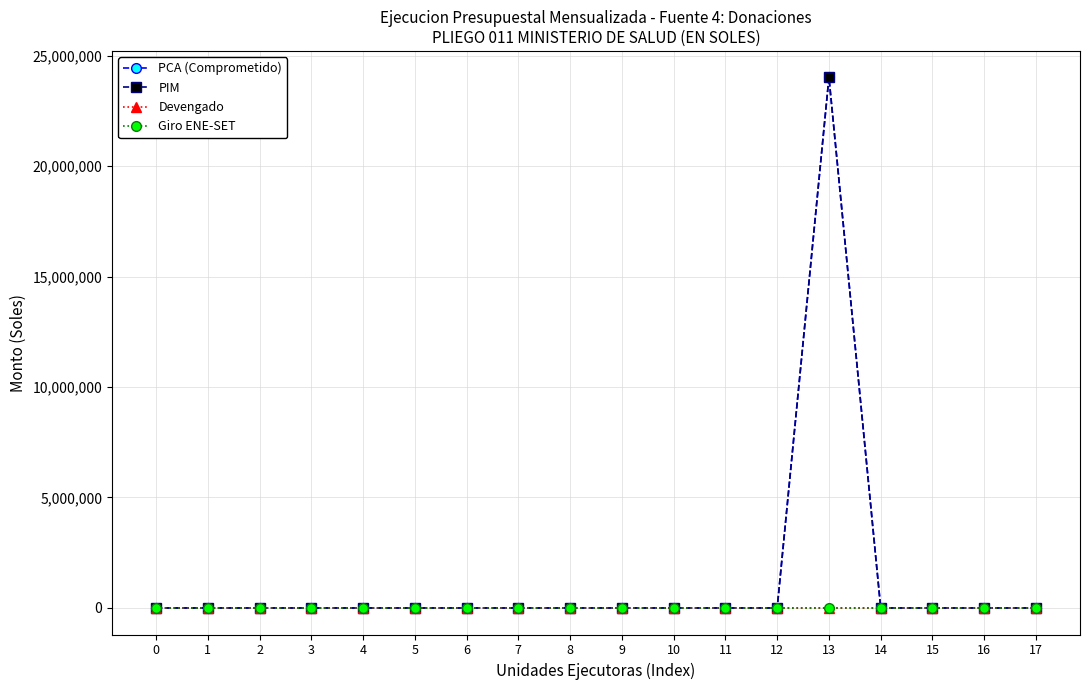

True or false: PCA (Comprometido) and Giro ENE-SET cross at least once.

False